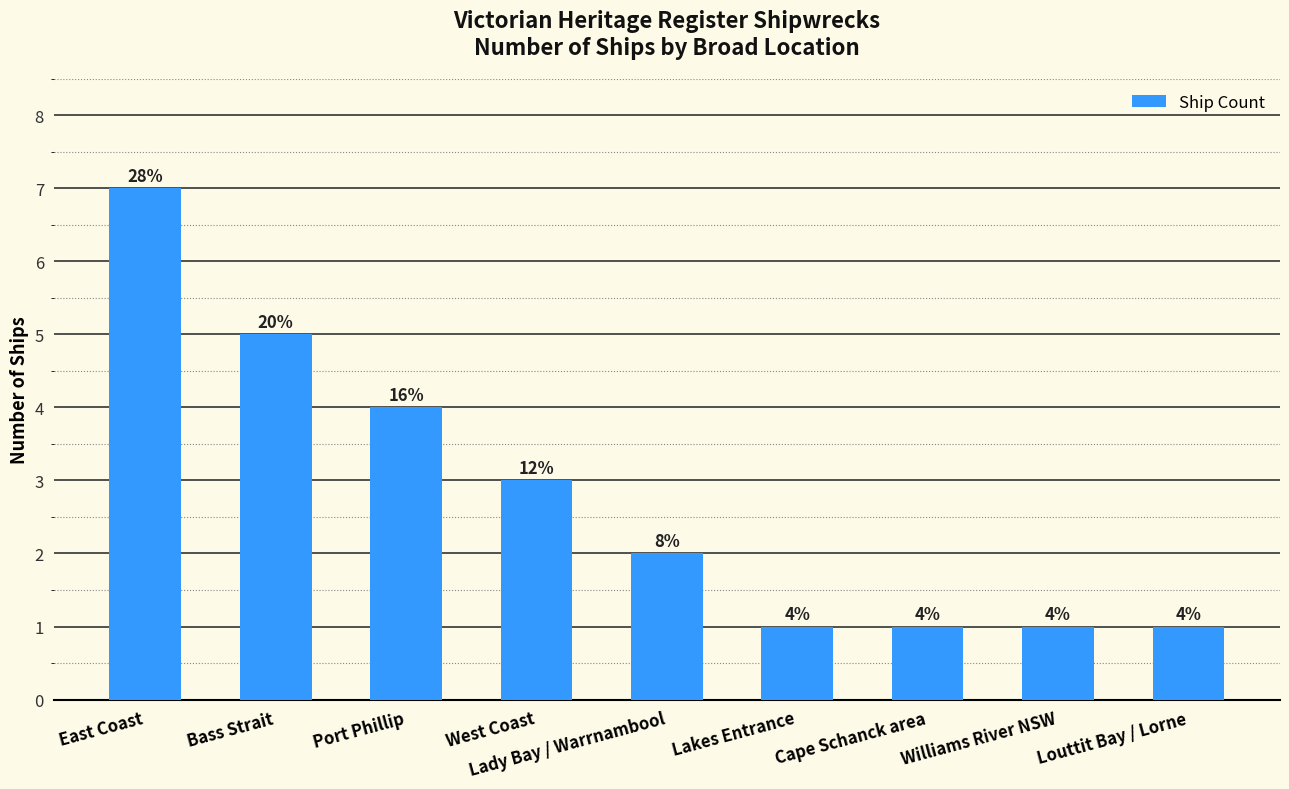

How many bars are there in total?

9